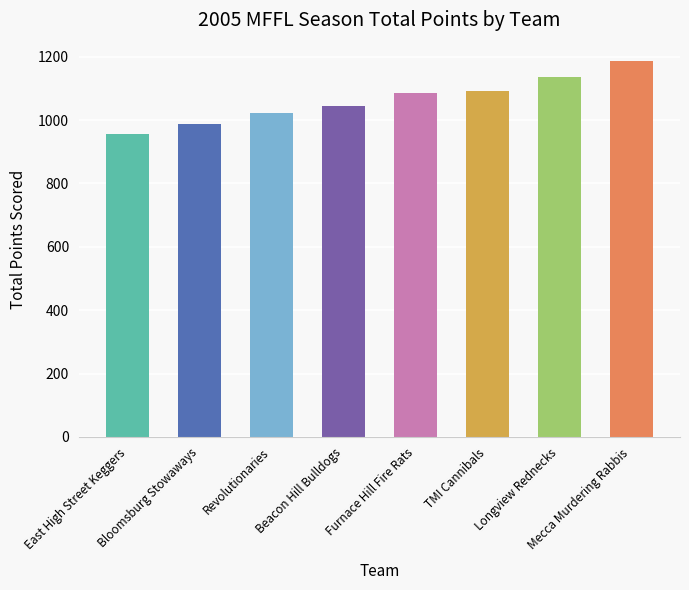

Is it true that the value at Beacon Hill Bulldogs is 1045?

True